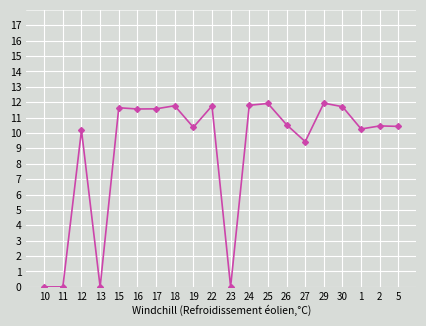

What is the change in value from 10 to 15?

+11.6